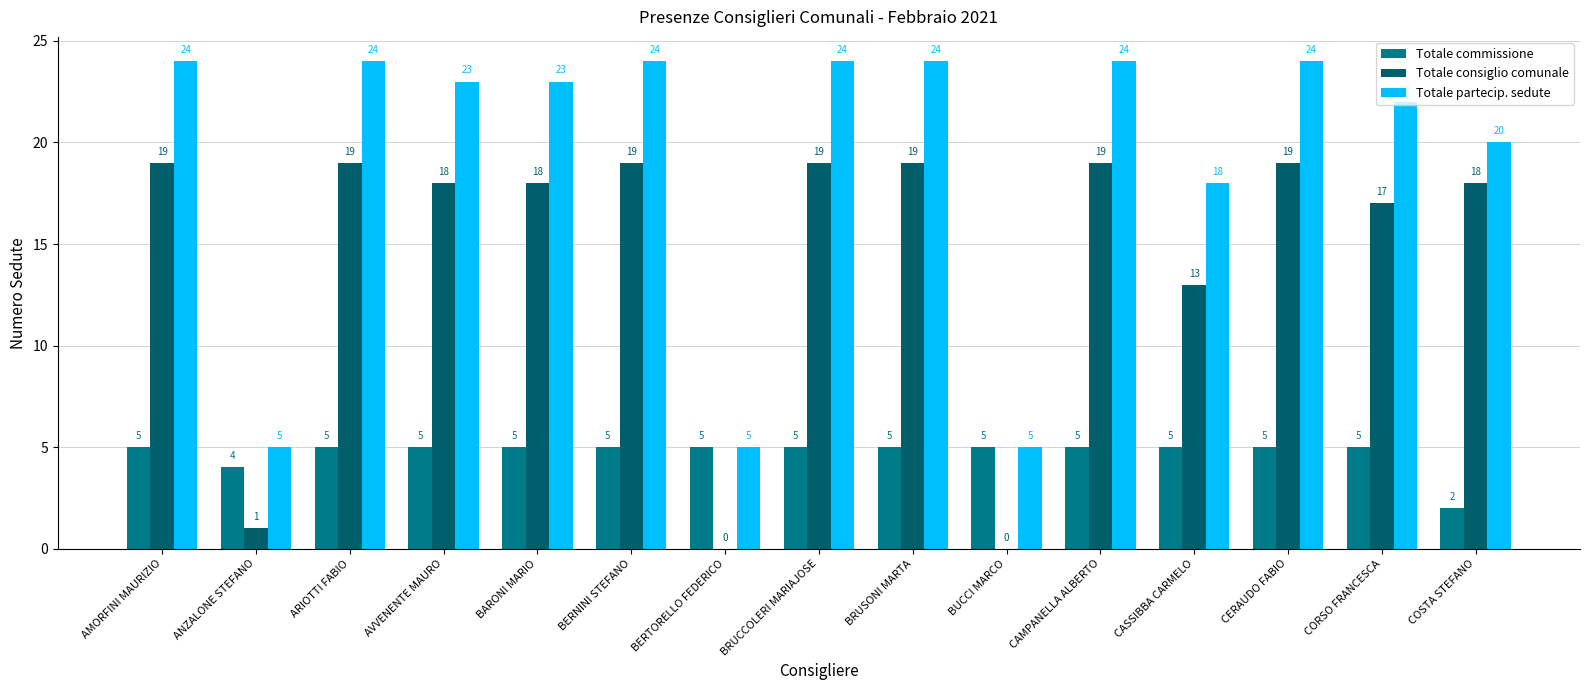

What is the greatest value displayed?

24